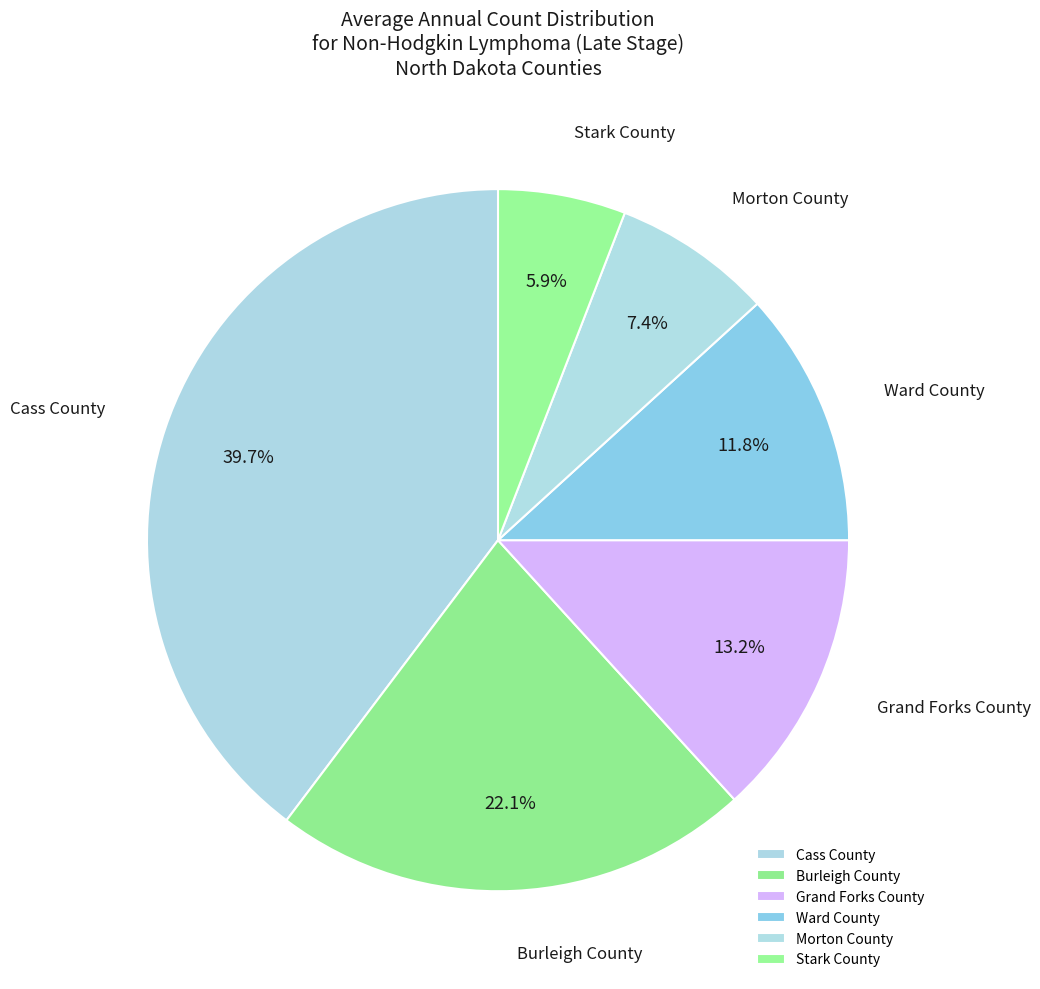

To the nearest percent, what is the combined percentage of Morton County and Ward County?

19%